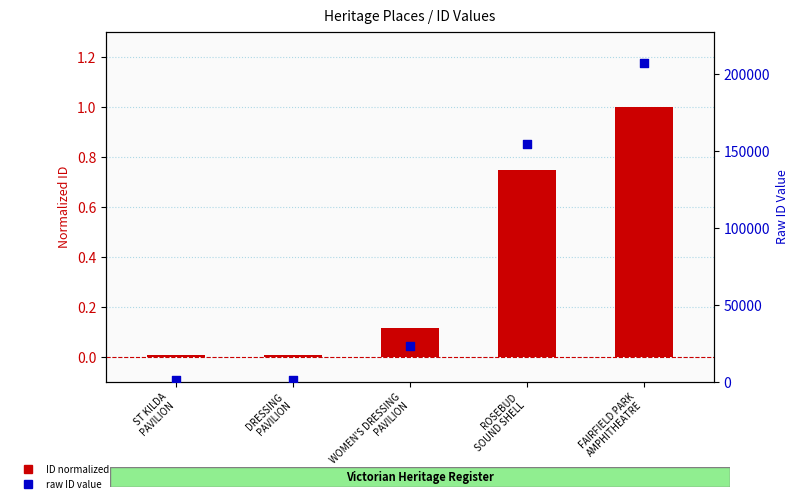

Is the value of raw ID at FAIRFIELD PARK
AMPHITHEATRE greater than the value of ID (normalized) at ROSEBUD
SOUND SHELL?

Yes